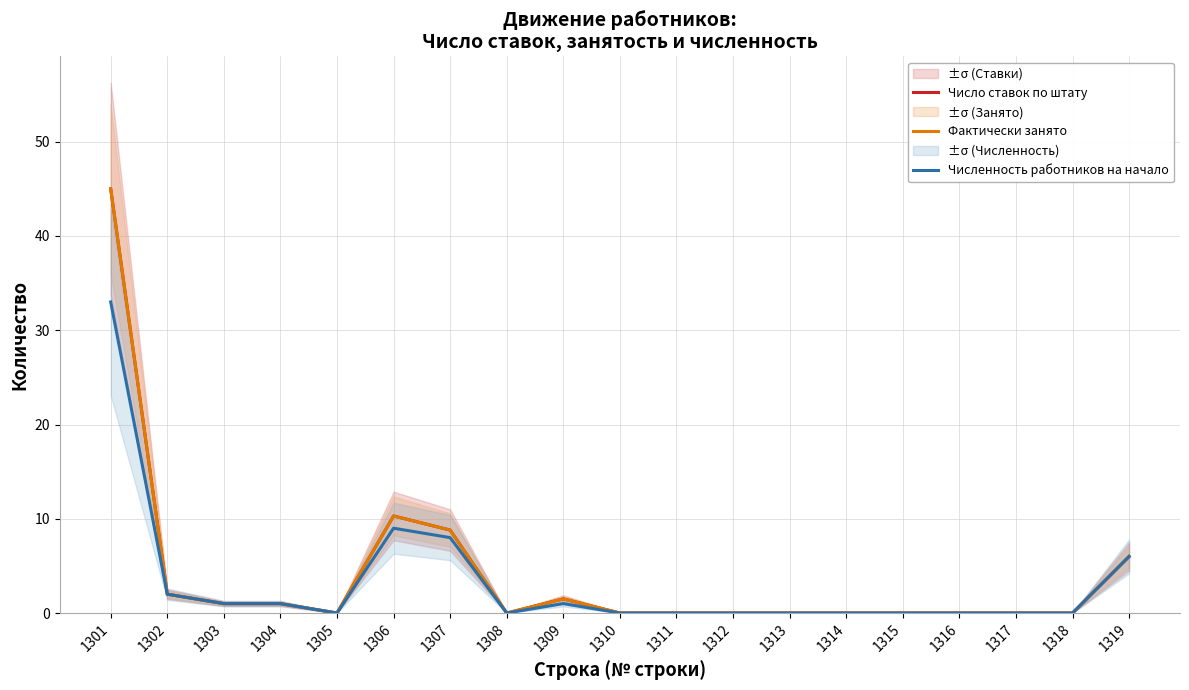

How many values in the Число ставок по штату series exceed 0?

8